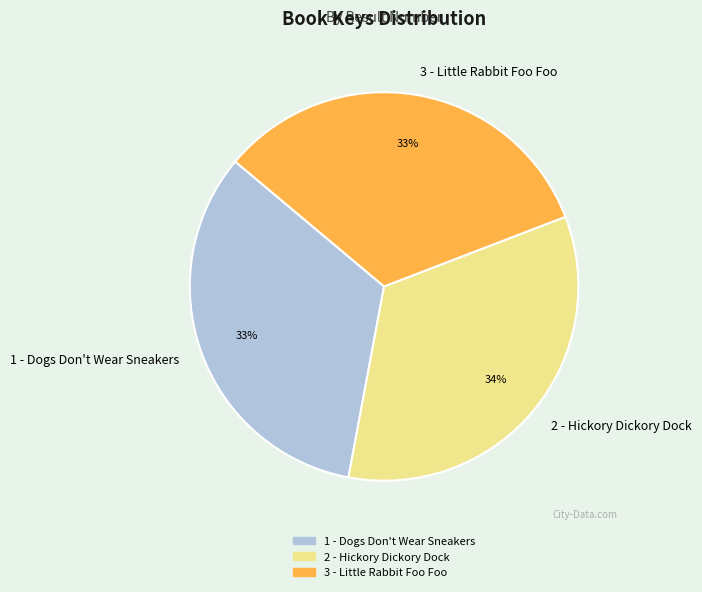

To the nearest percent, what portion does 2 - Hickory Dickory Dock represent?

34%